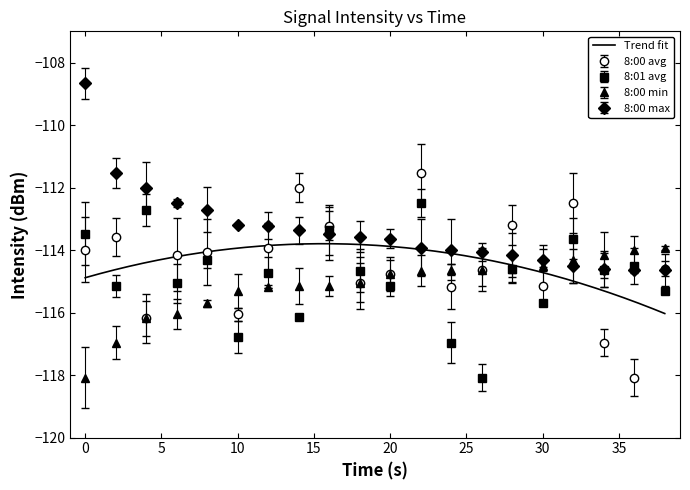

What is the lowest value of the 8:00 min series?

-118.1